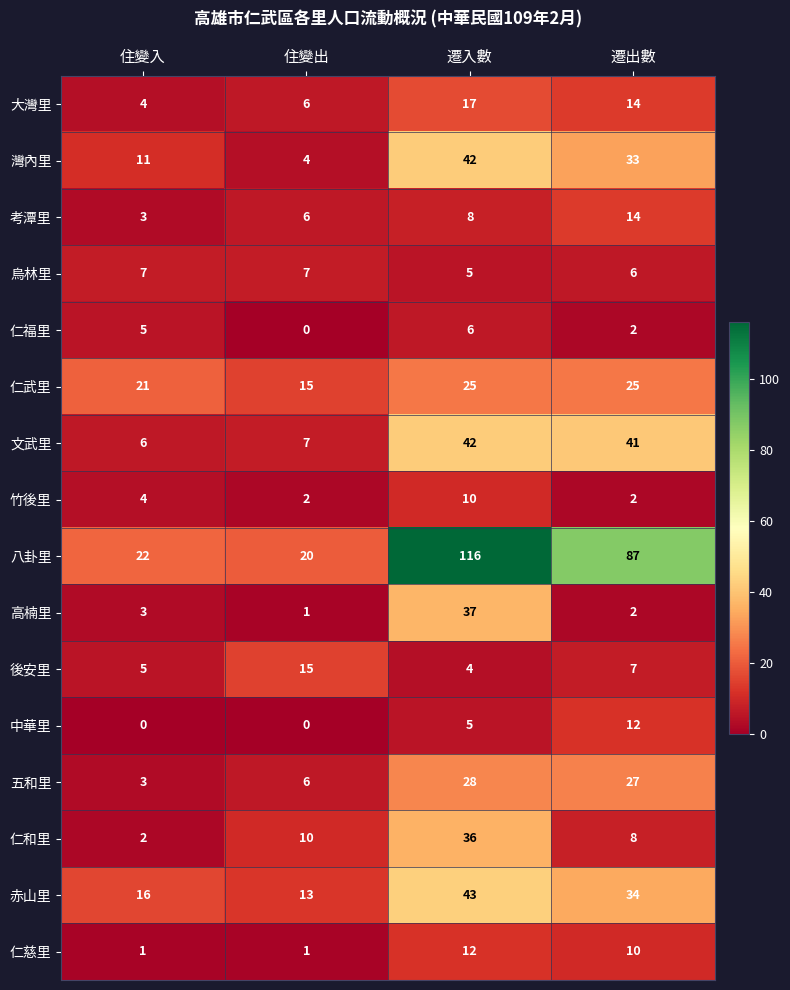

What is the highest value of the 仁和里 series?

36